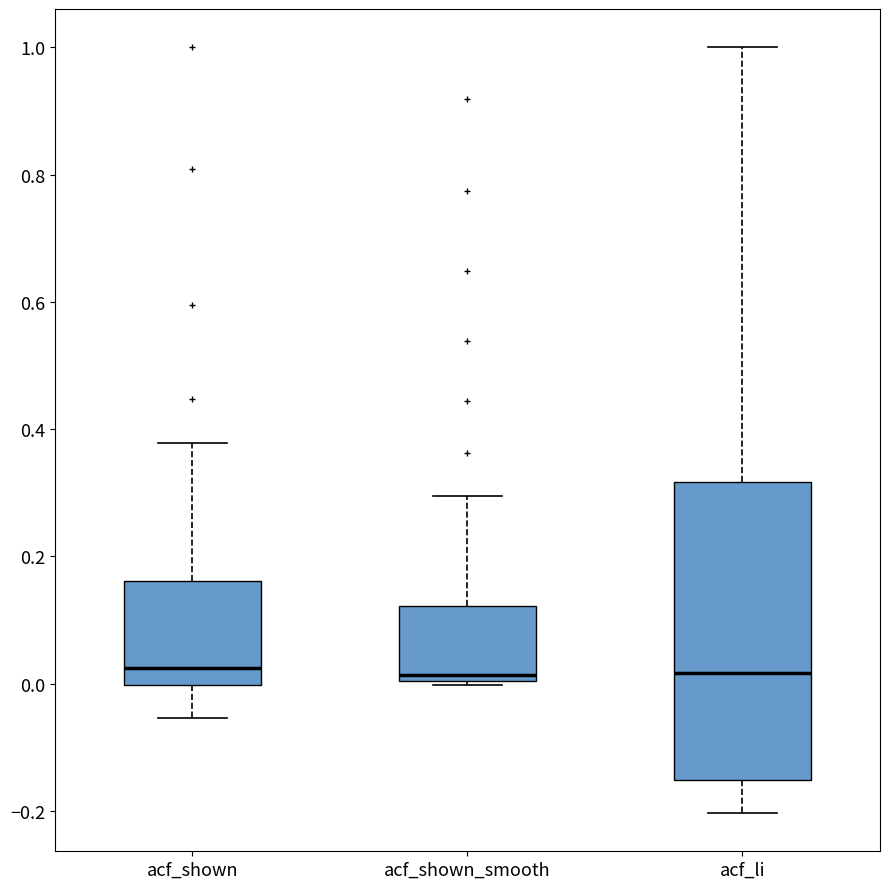

Reading left to right, transcribe this box plot: for each box, give where its median line is, the range the box spans, and where its two whiskers end, as read against the y-axis. The values are not printed on the chart, so give them approximately, as read against the axis.

acf_shown: median 0.02, box 0.00 to 0.16, whiskers -0.06 to 0.38
acf_shown_smooth: median 0.02, box 0.00 to 0.12, whiskers 0.00 (just below the box's lower edge) to 0.30
acf_li: median 0.02, box -0.16 to 0.32, whiskers -0.20 to 1.00